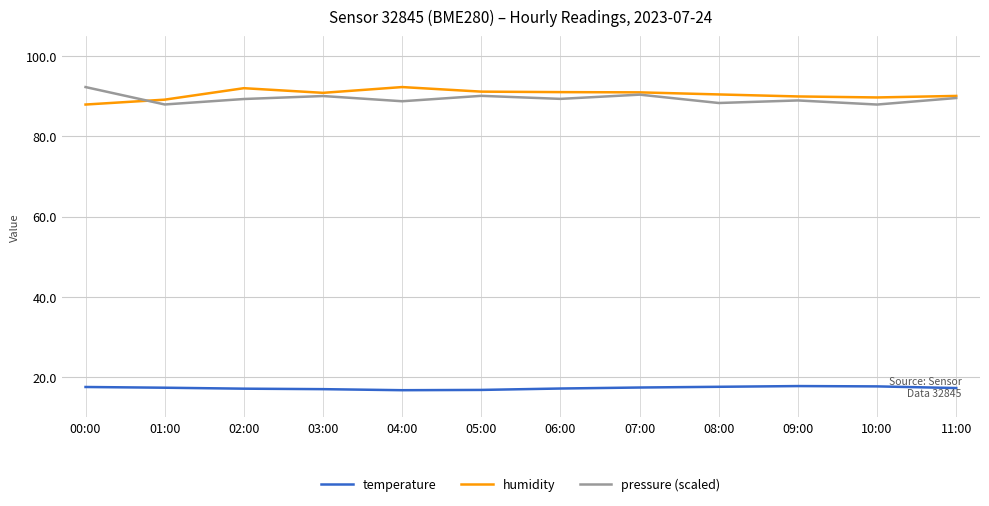

True or false: pressure (scaled) and temperature cross at least once.

False